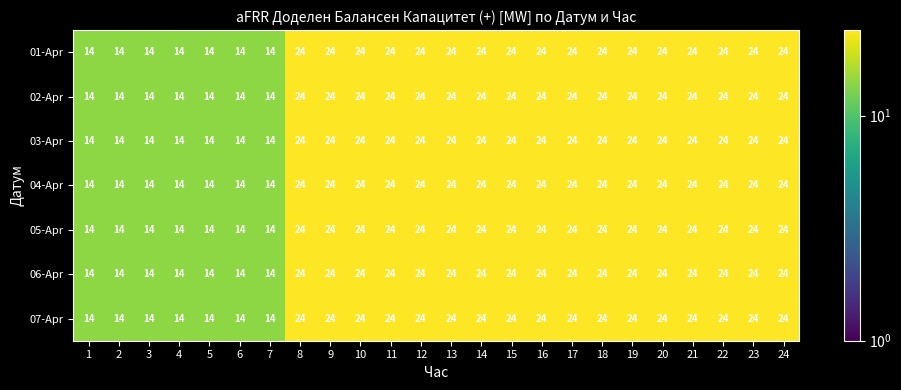

What is the minimum value for 04-Apr?

14